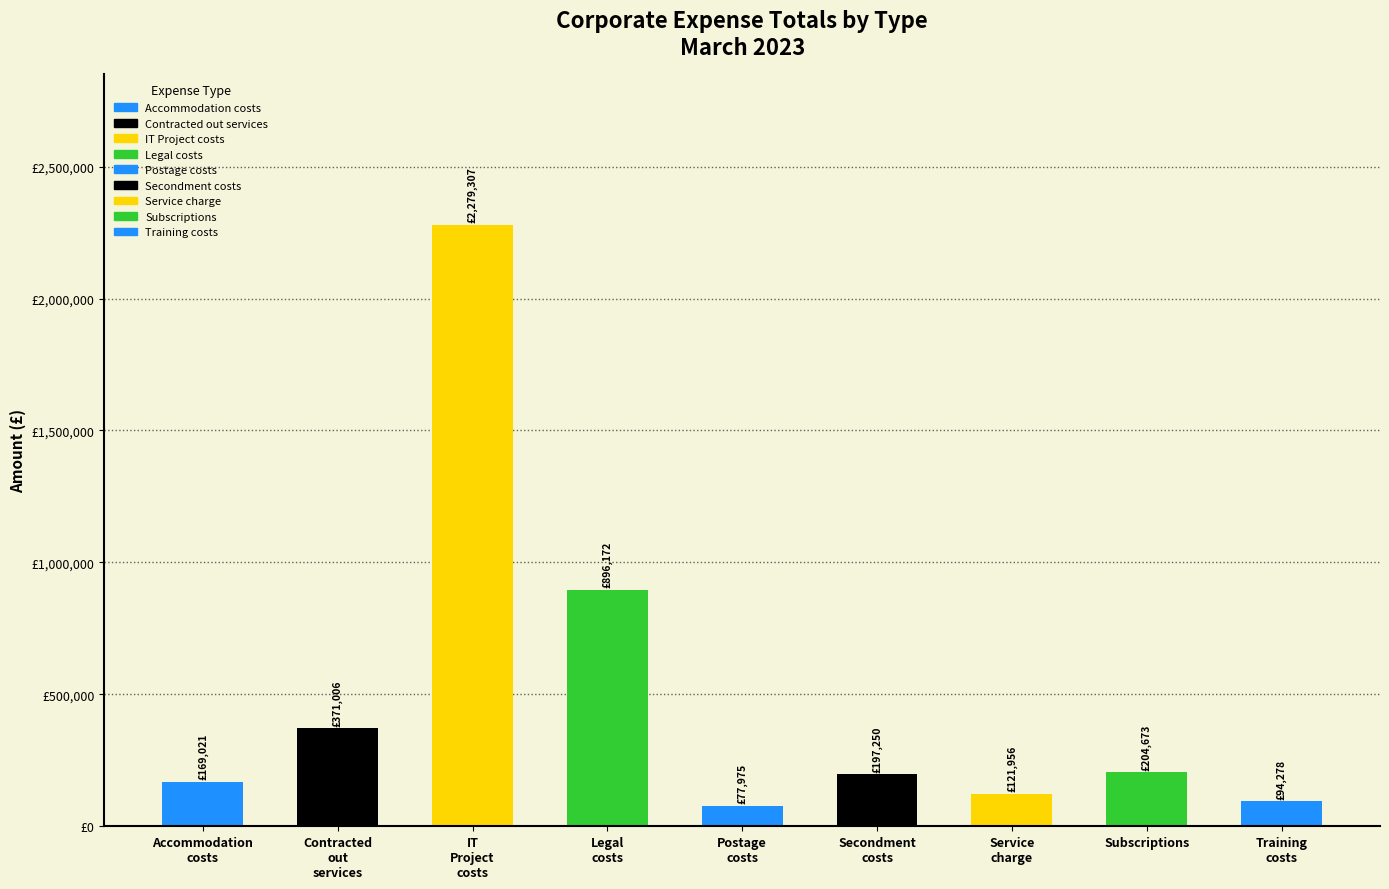

Rank the categories by value from highest to lowest.

IT Project costs, Legal costs, Contracted out services, Subscriptions, Secondment costs, Accommodation costs, Service charge, Training costs, Postage costs